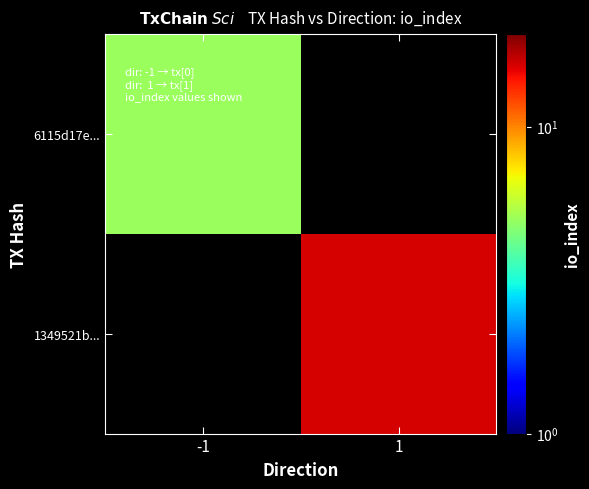

Is it true that 1349521b... equals 16.0 at 1?

True